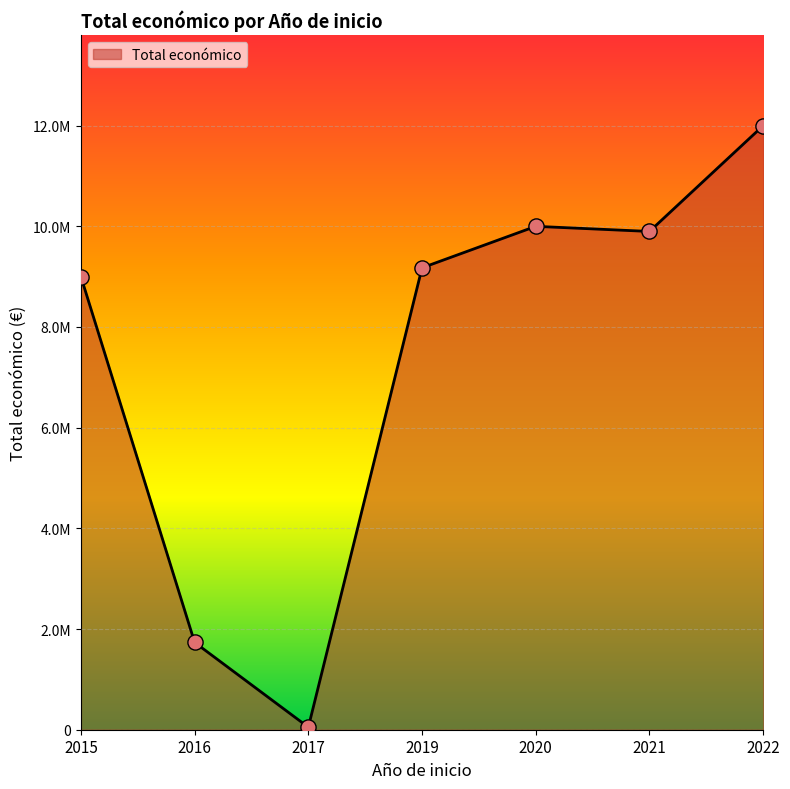

Which has a higher value, 2021 or 2020?

2020